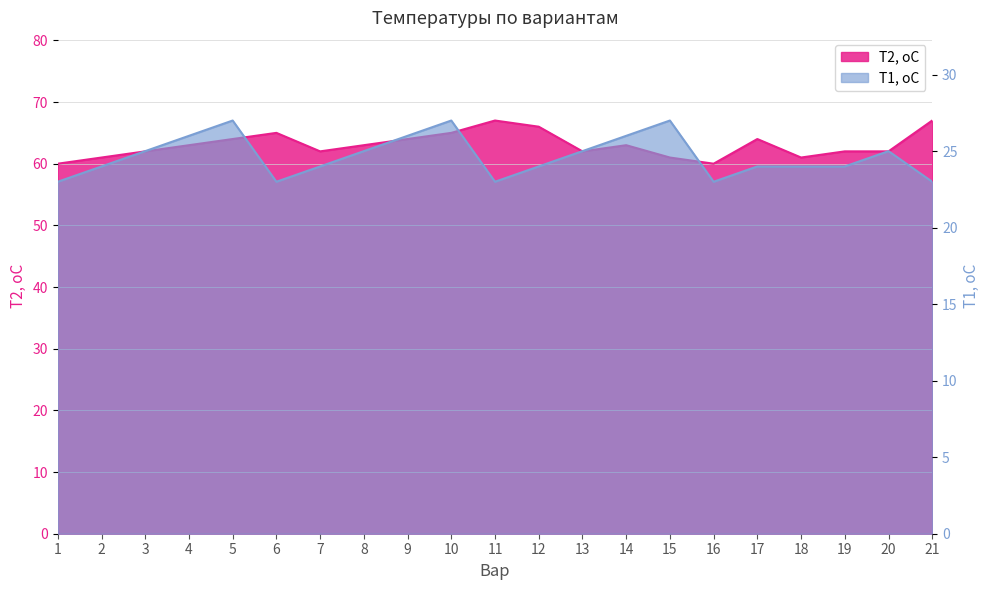

Is it true that Т1, оС equals 11 at 16?

False